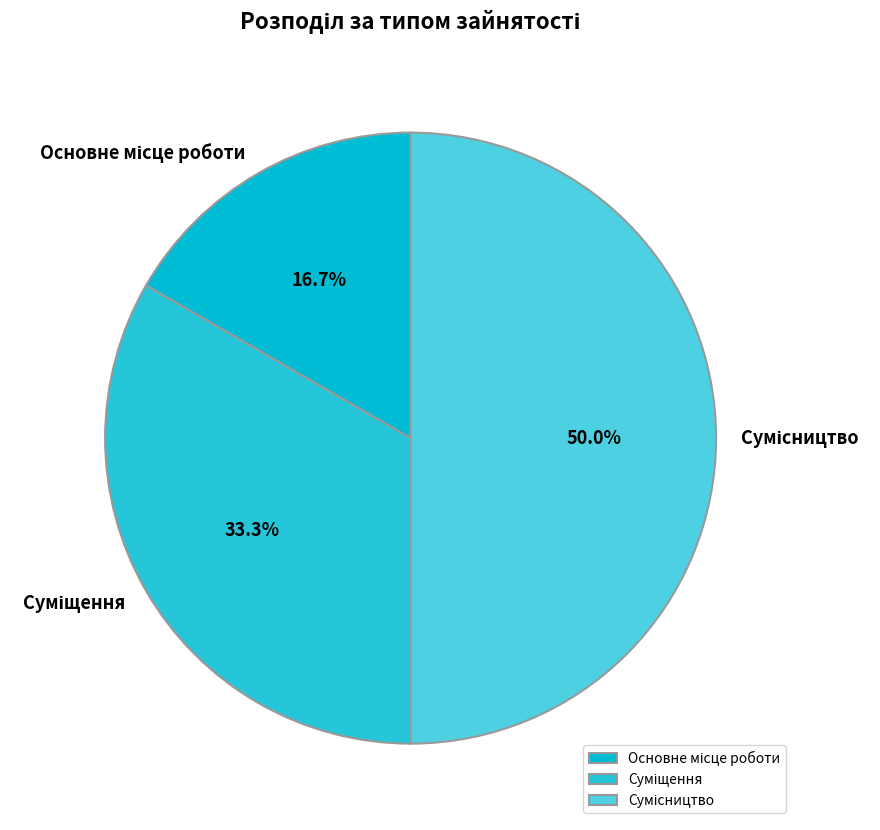

Count the number of slices in the pie.

3